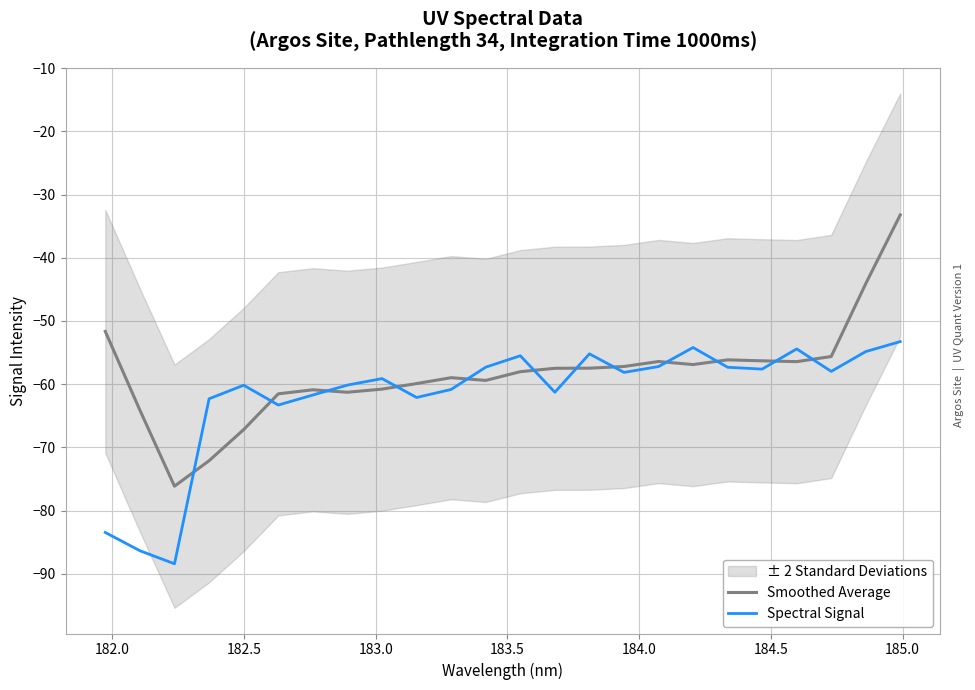

How many data points in Spectral Signal are less than -58?

13